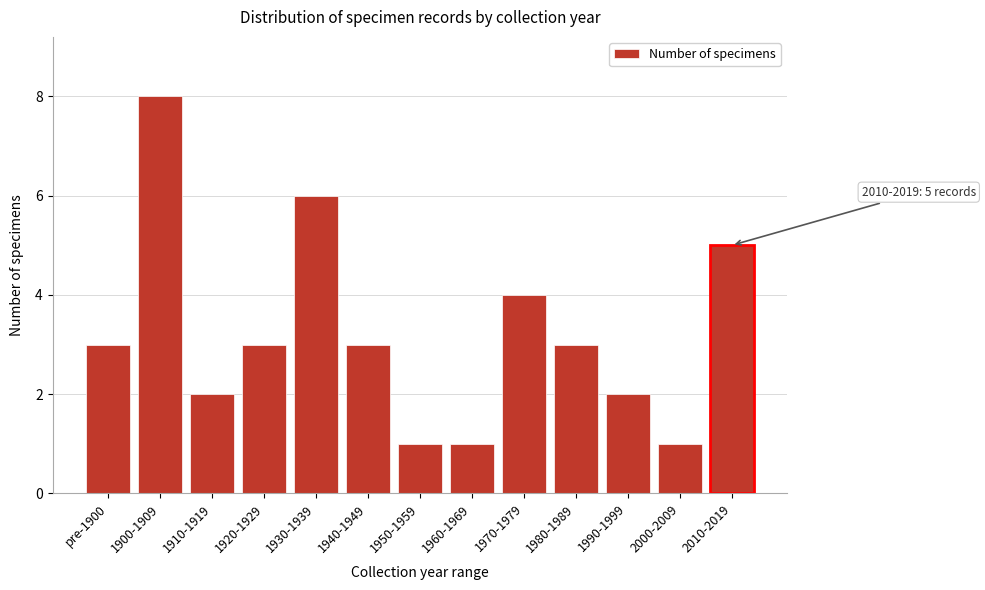

Reading left to right, list all the values displayed in this chart.

3	8	2	3	6	3	1	1	4	3	2	1	5